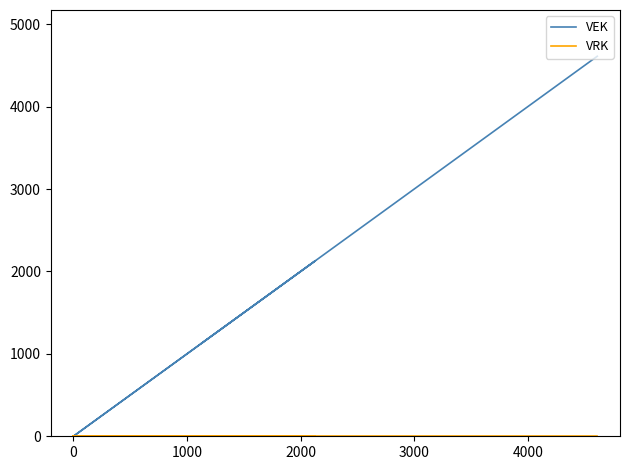

What is the sum of all VEK values?

10555